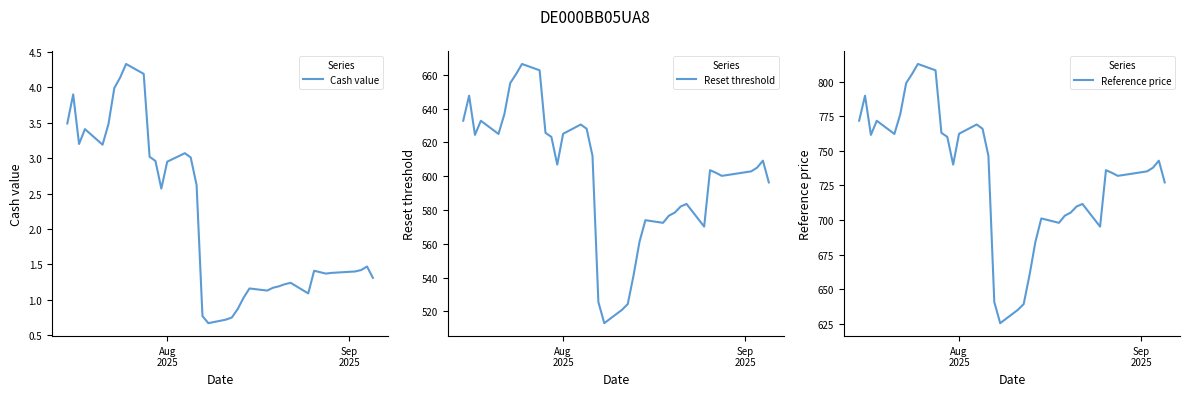

At how many categories does at least one series exceed 528?

38